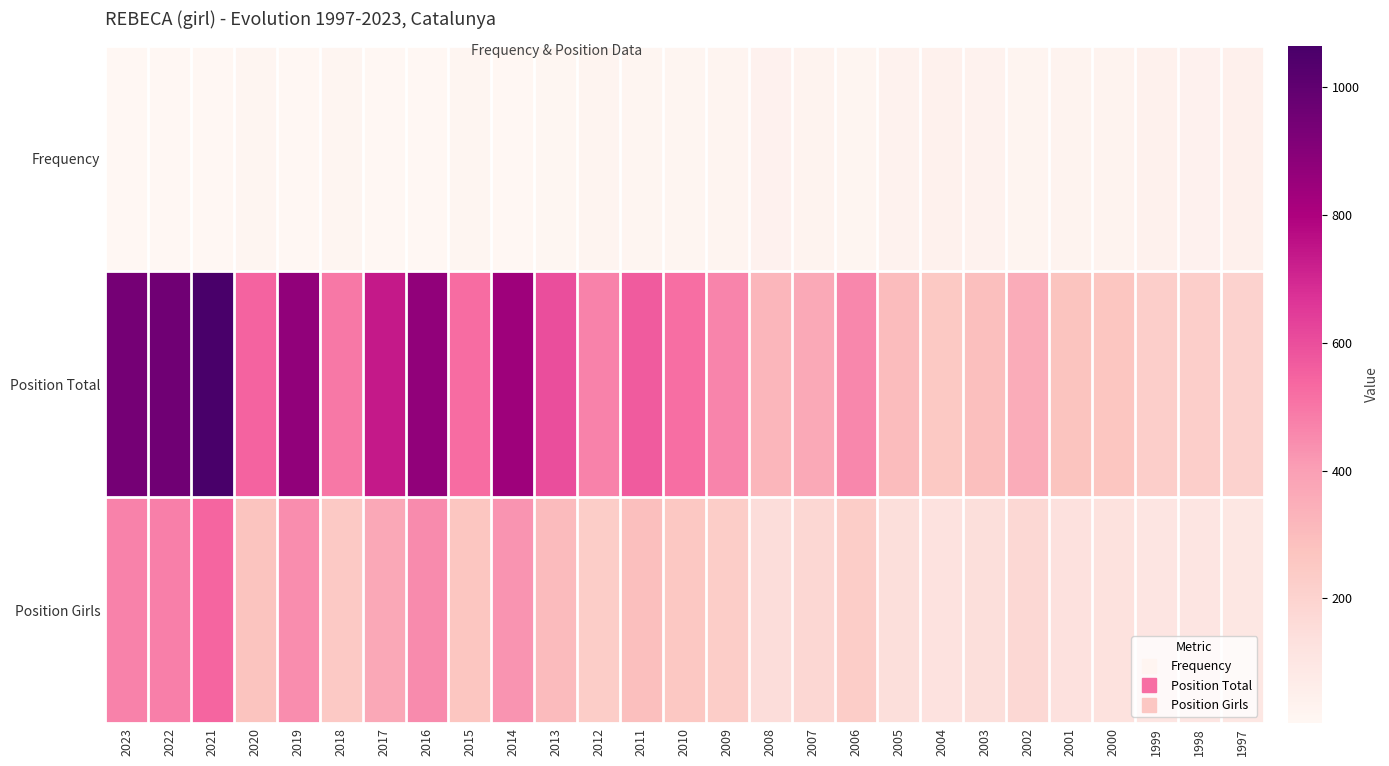

Reading left to right, extract all data points from this chart.

Frequency: 2023=6	2022=6	2021=5	2020=14	2019=7	2018=17	2017=9	2016=7	2015=15	2014=7	2013=12	2012=18	2011=14	2010=17	2009=19	2008=37	2007=26	2006=17	2005=32	2004=42	2003=31	2002=19	2001=27	2000=29	1999=39	1998=35	1997=43
Position Total: 2023=943	2022=956	2021=1065	2020=544	2019=872	2018=497	2017=734	2016=873	2015=525	2014=839	2013=601	2012=472	2011=568	2010=519	2009=468	2008=322	2007=369	2006=459	2005=302	2004=252	2003=289	2002=356	2001=273	2000=265	1999=224	1998=223	1997=207
Position Girls: 2023=469	2022=480	2021=541	2020=270	2019=445	2018=247	2017=373	2016=450	2015=262	2014=428	2013=307	2012=232	2011=290	2010=257	2009=231	2008=152	2007=182	2006=230	2005=145	2004=123	2003=143	2002=178	2001=133	2000=129	1999=107	1998=107	1997=99